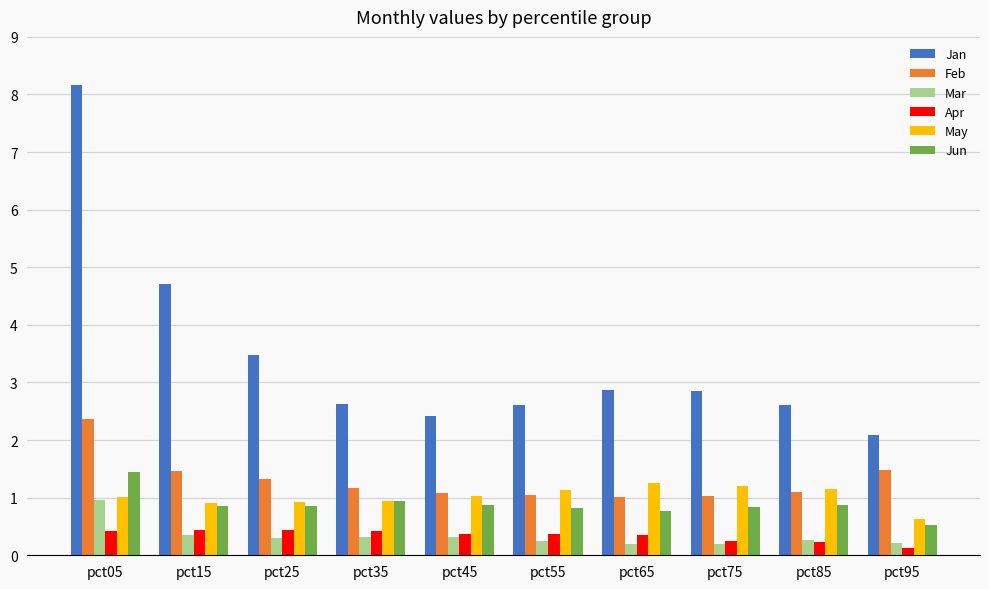

Is the value of Feb at pct45 greater than the value of May at pct95?

Yes